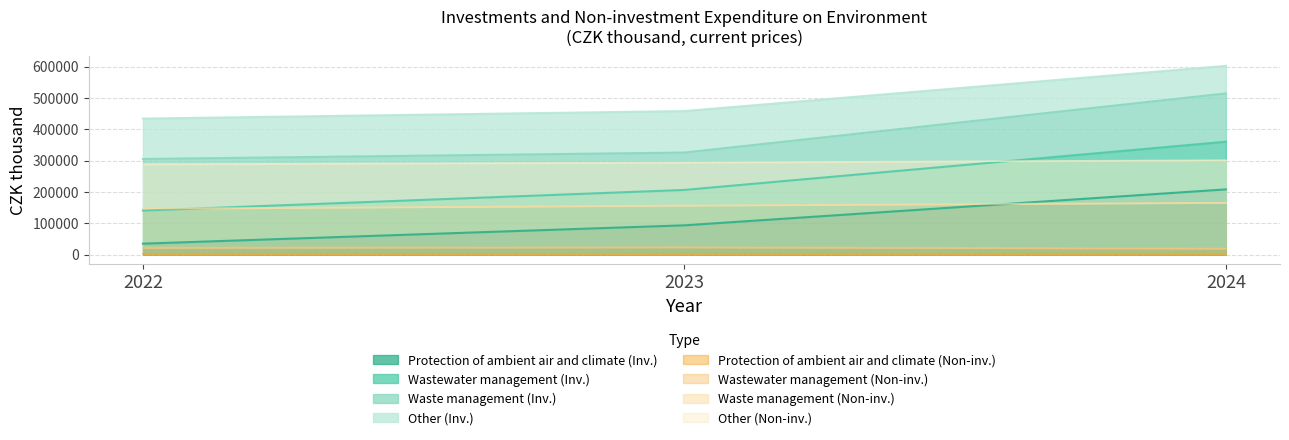

What is the approximate value of Protection of ambient air and climate (Inv.) at 2022?

35017.0